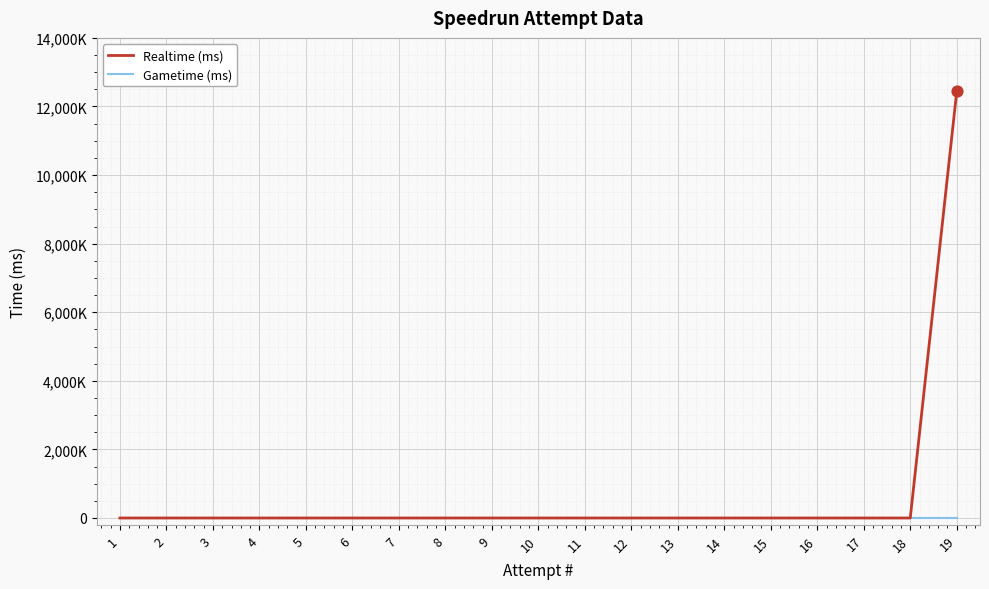

Does the chart have visible grid lines?

Yes